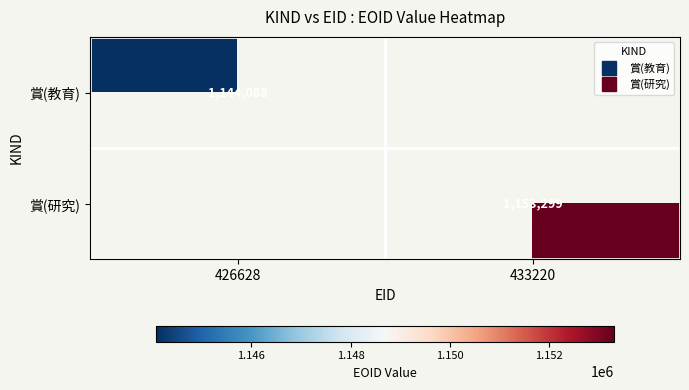

Is the value of 賞(研究) at 433220 greater than the value of 賞(教育) at 426628?

Yes